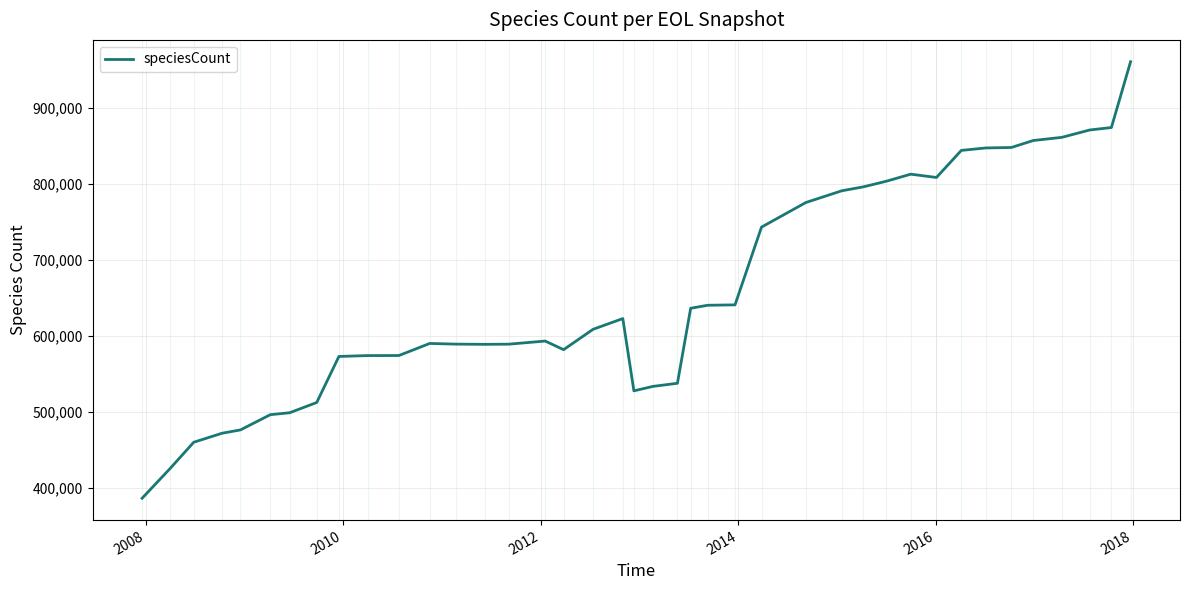

What is the smallest value displayed?

386516